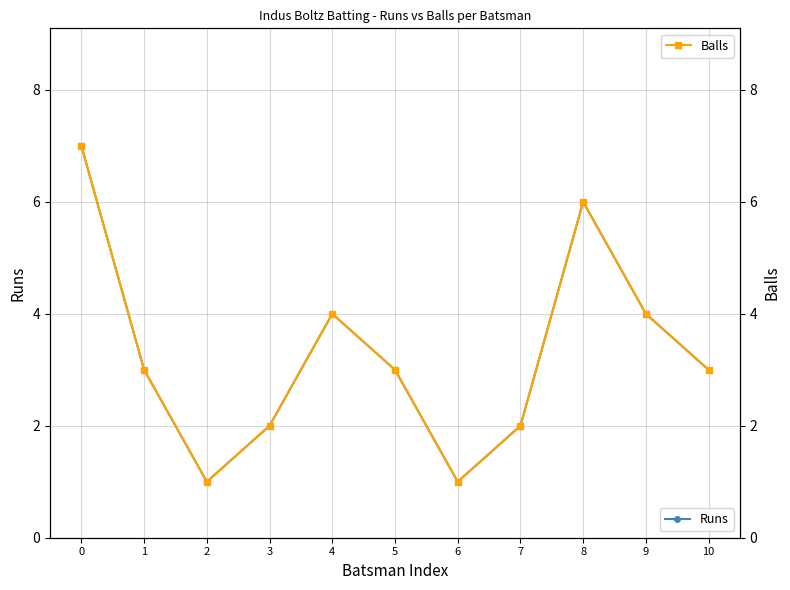

True or false: Runs and Balls cross at least once.

False